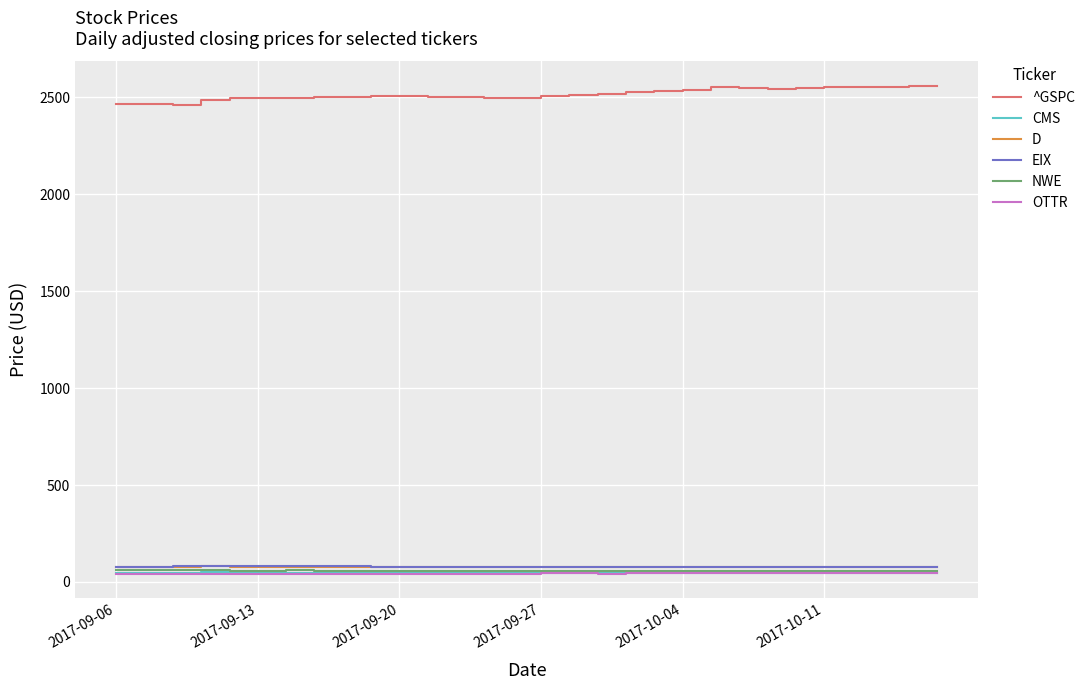

True or false: ^GSPC and CMS cross at least once.

False